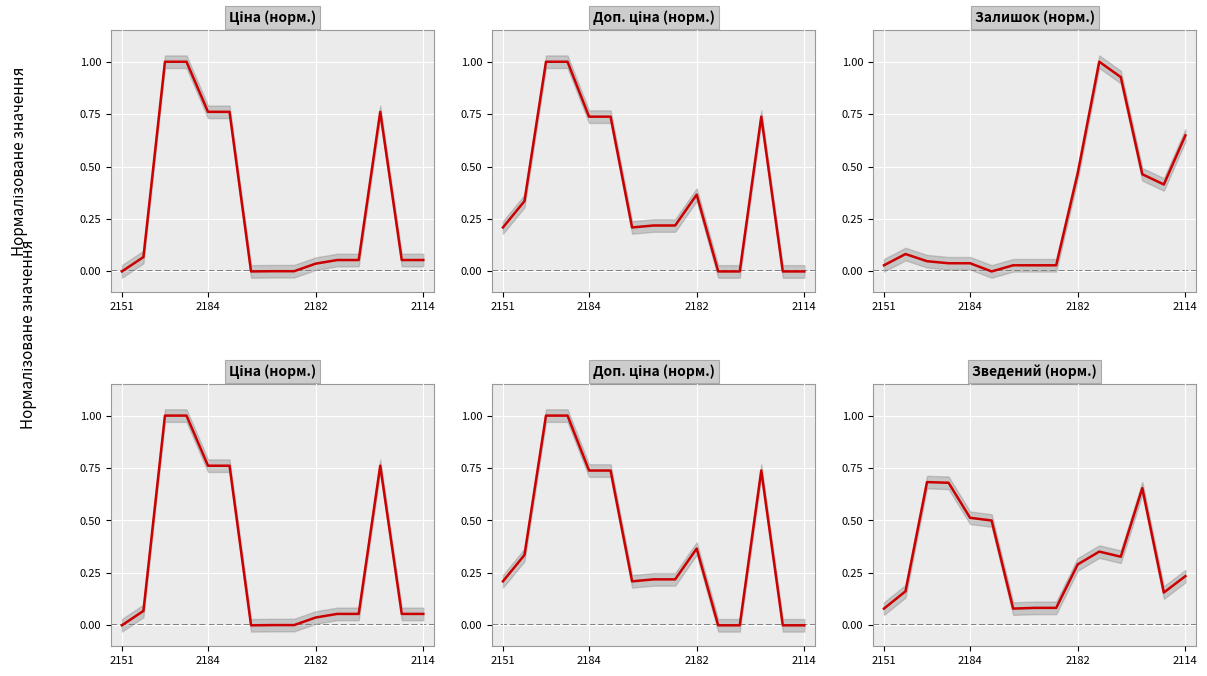

What is the value of the Зведений point at the 13th from the left?

0.7